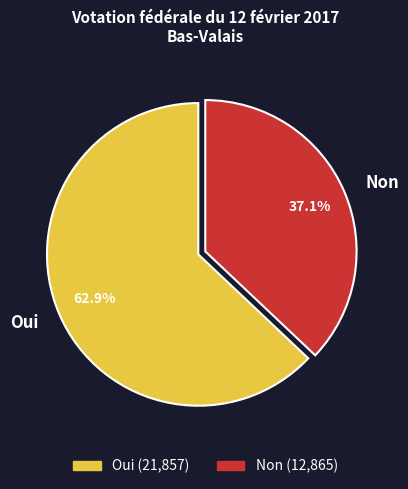

True or false: Oui accounts for 76% of the total.

False